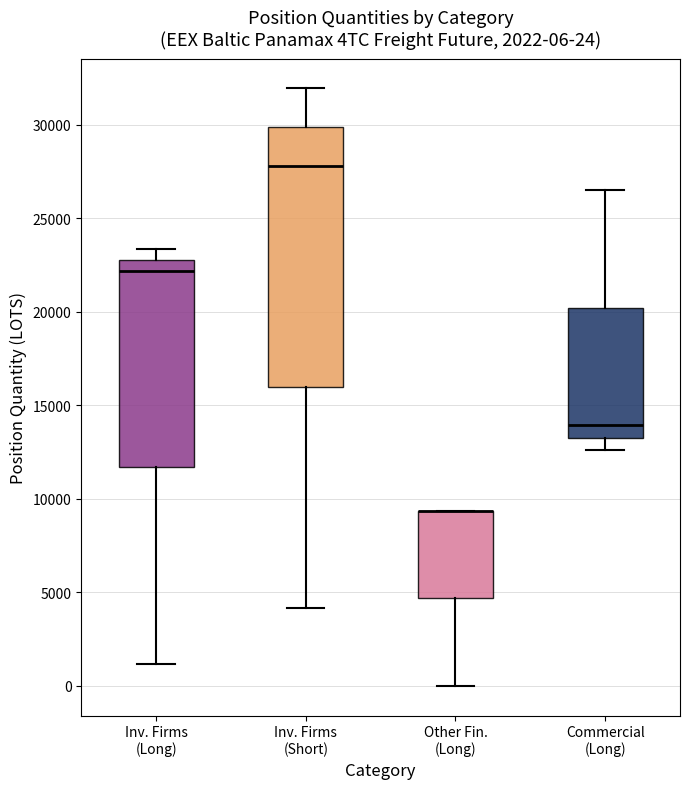

Which box is the tallest, from its lower edge to its upper edge?

Inv. Firms (Short)